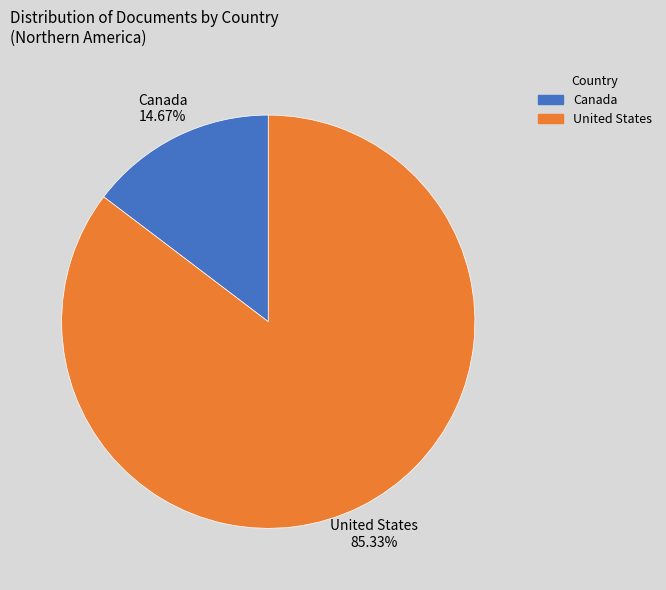

Is Canada the majority of the pie?

No